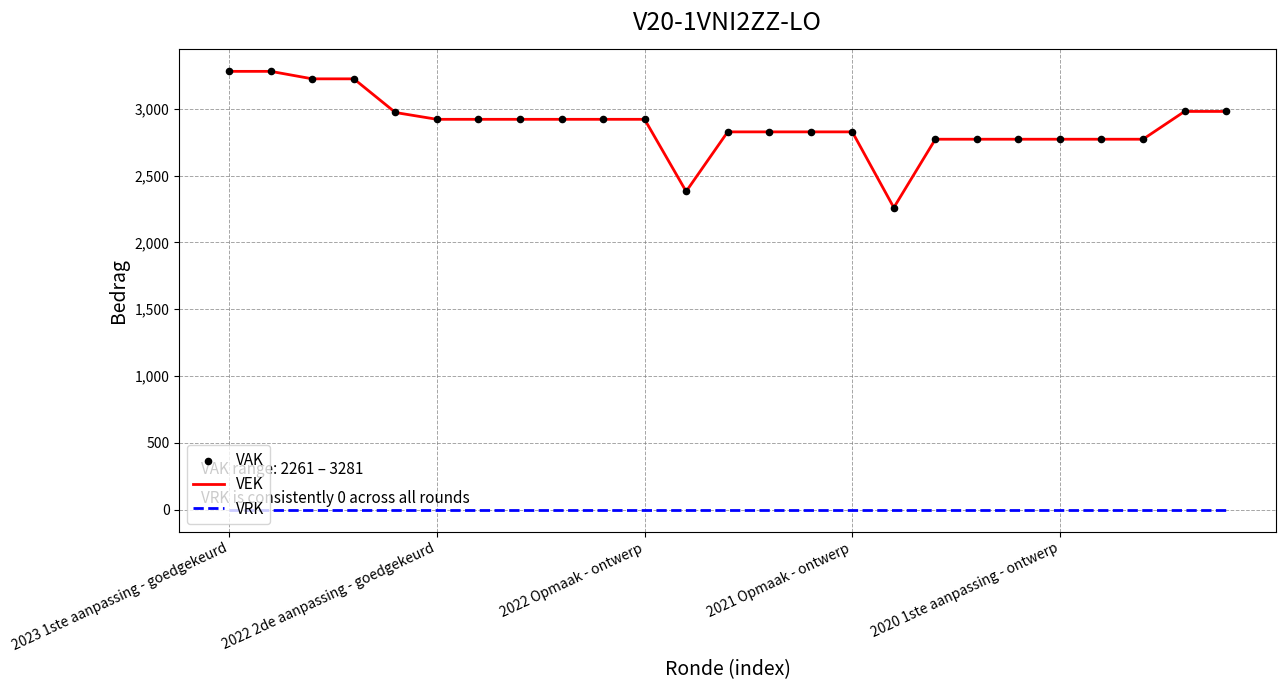

What is the lowest value of the VEK series?

2261